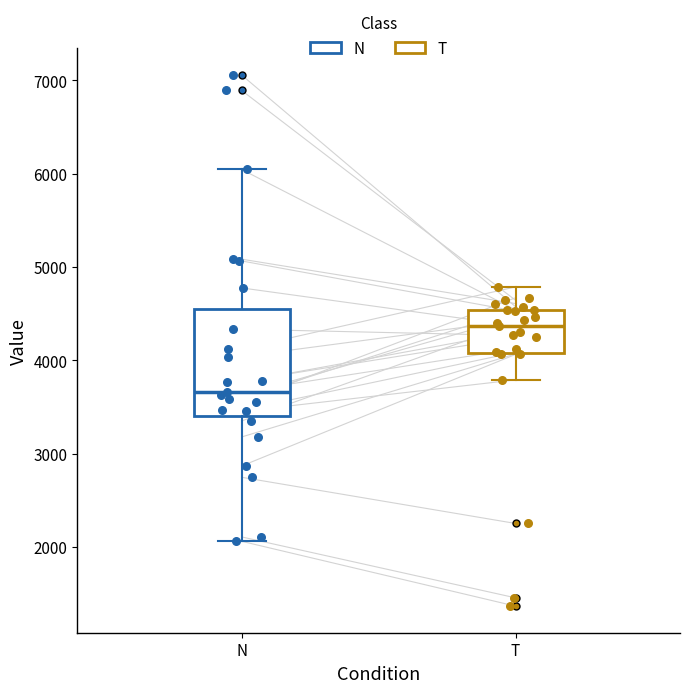

Reading left to right, read every box against the y-axis: the position of its median line, the range the box covers, and the ends of its whiskers. The values are not printed on the chart, so give them approximately, as read against the axis.

N: median 3700, box 3400 to 4600, whiskers 2100 to 6000
T: median 4400, box 4100 to 4500, whiskers 3800 to 4800